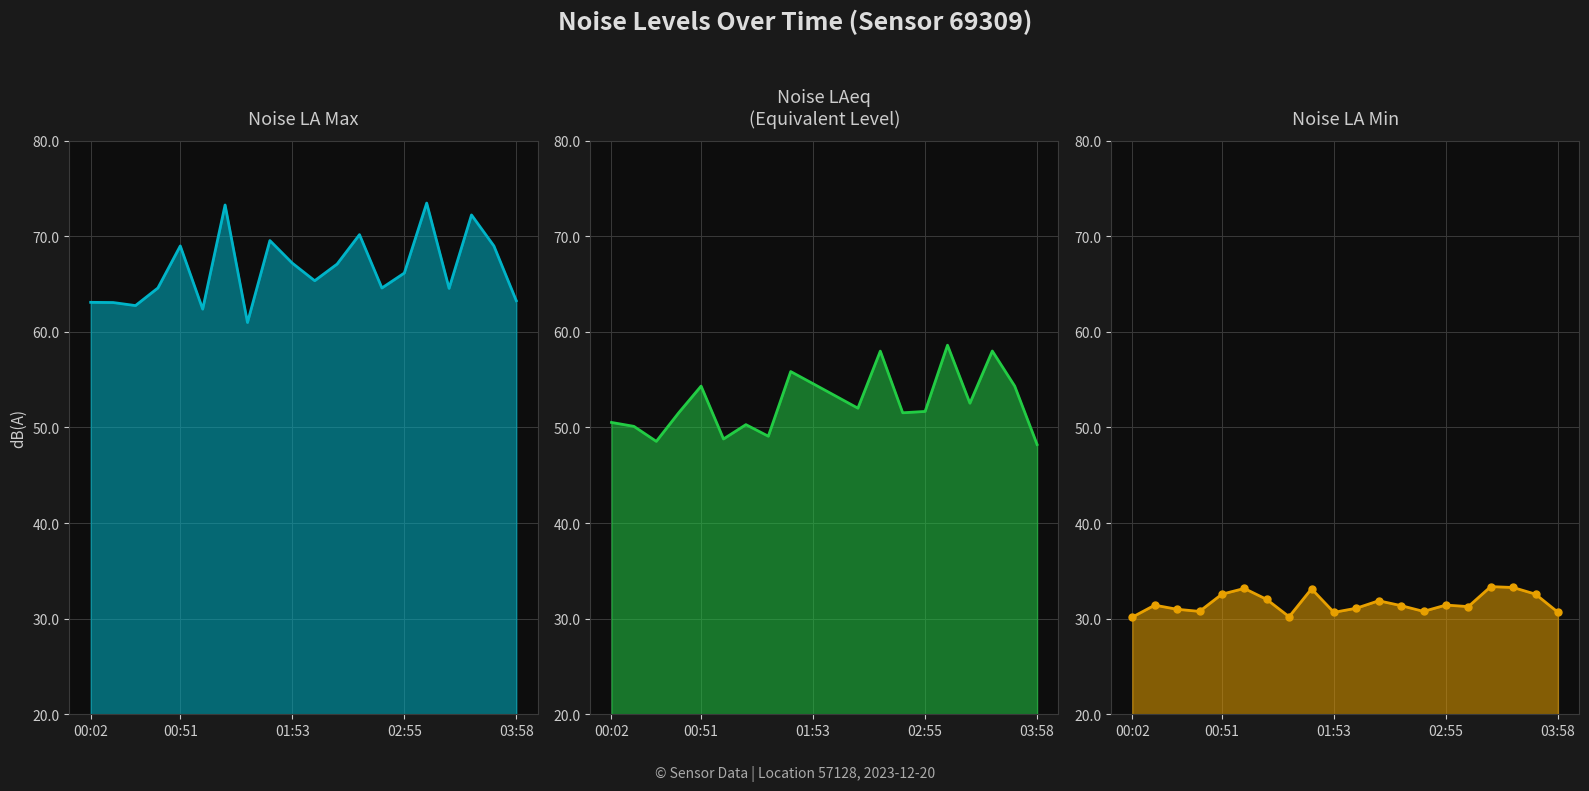

At which category is the sum across all series the highest?

03:33